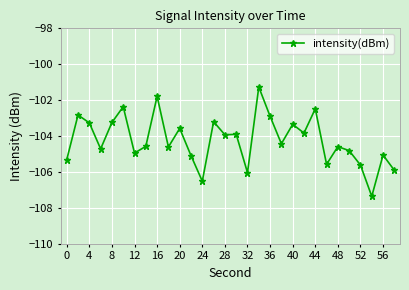

What is the sum of all values?

-3127.0